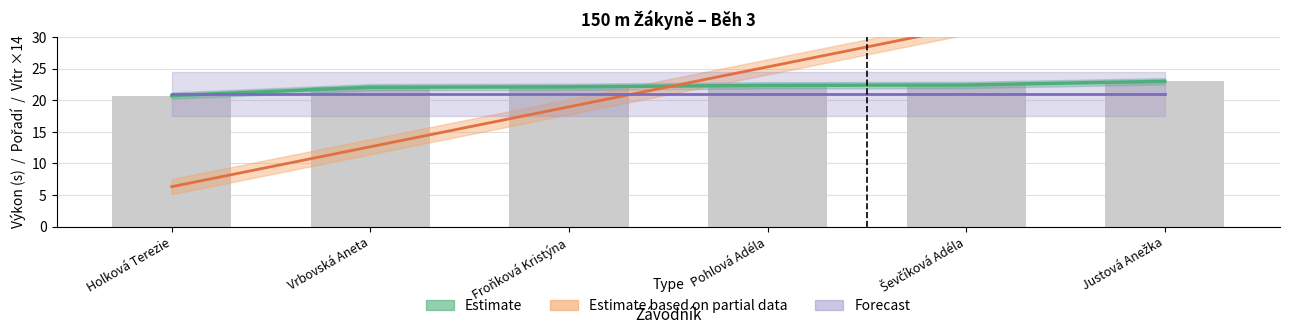

Reading left to right, extract all data points from this chart.

Estimate: 20.7	22.1	22.1	22.4	22.4	23.0
Estimate based on partial data: 6.3	12.6	19.0	25.3	31.6	37.9
Forecast: 21.0	21.0	21.0	21.0	21.0	21.0